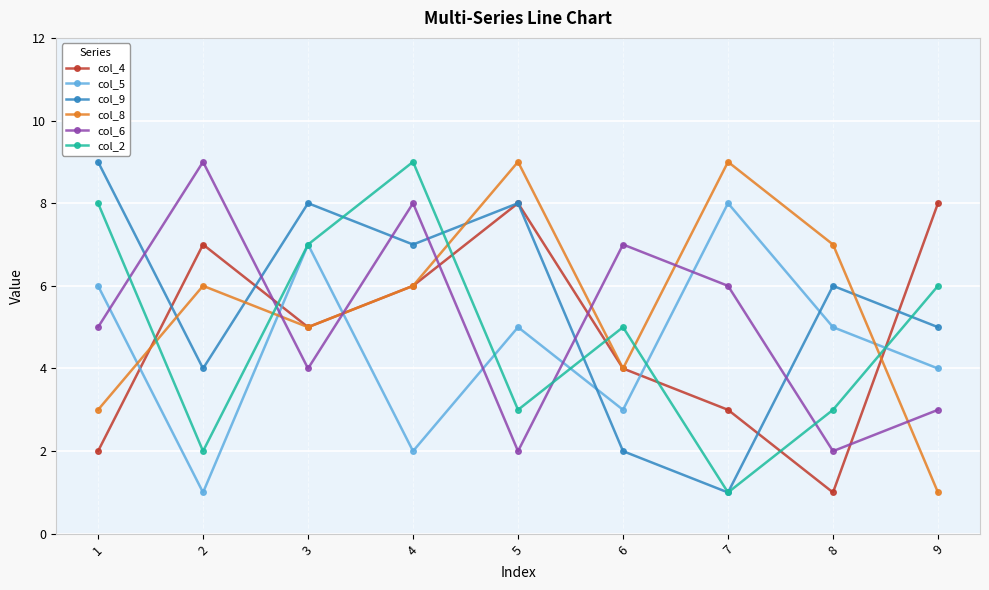

Reading right to left, list all the values displayed in this chart.

col_4: 8	1	3	4	8	6	5	7	2
col_5: 4	5	8	3	5	2	7	1	6
col_9: 5	6	1	2	8	7	8	4	9
col_8: 1	7	9	4	9	6	5	6	3
col_6: 3	2	6	7	2	8	4	9	5
col_2: 6	3	1	5	3	9	7	2	8